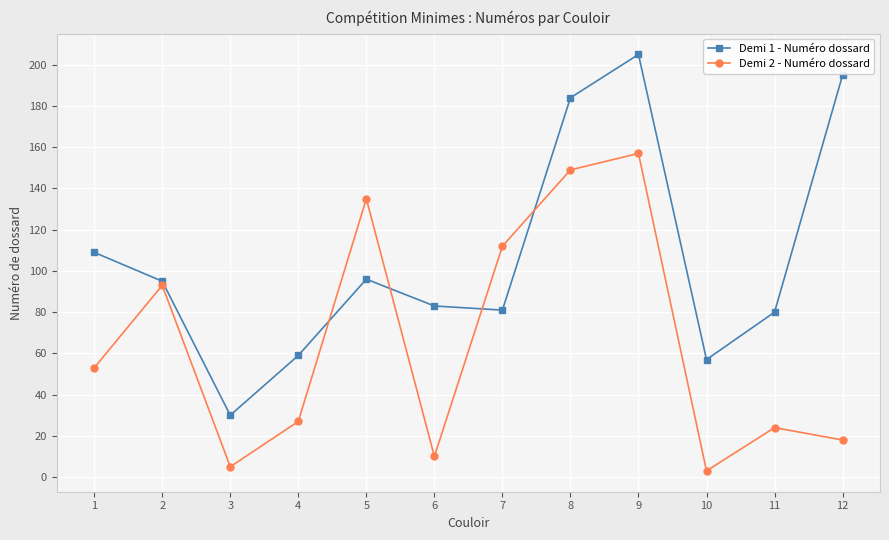

In Demi 1 - Numéro dossard, how many points are lower than both neighbors (excluding endpoints)?

3